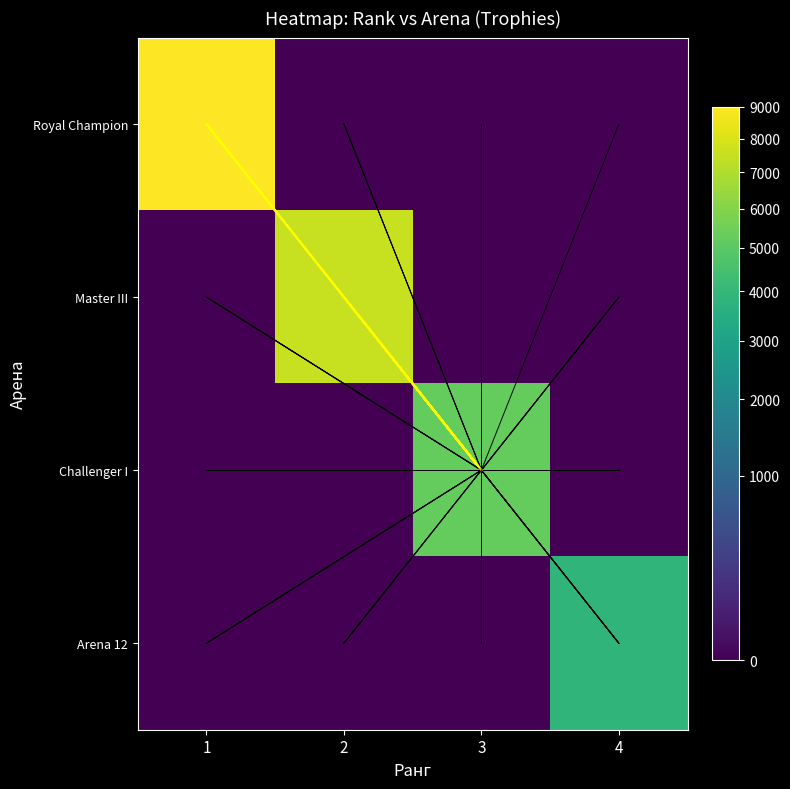

List the series in order of their peak value, highest first.

Royal Champion, Master III, Challenger I, Arena 12